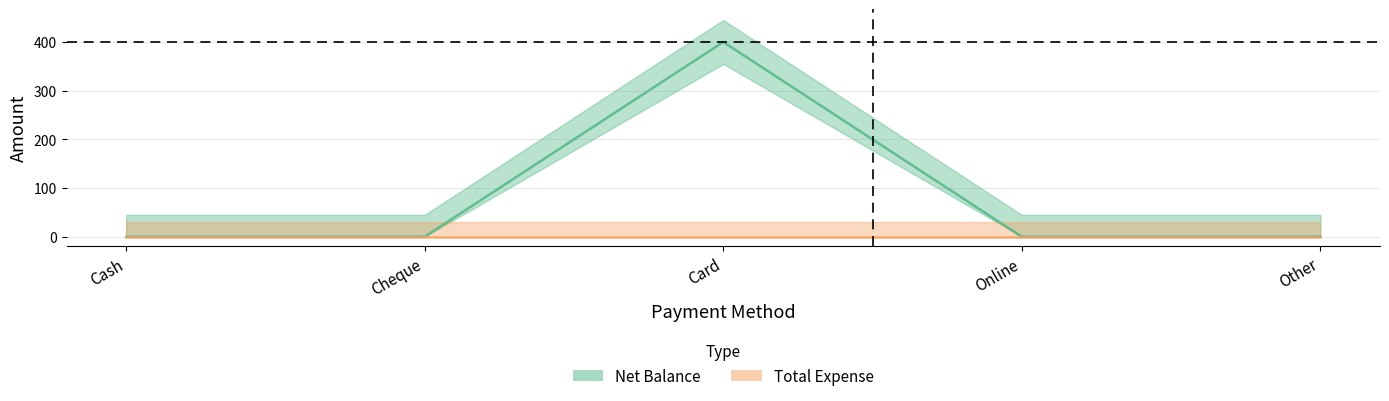

Which category has the lowest value across all series?

Cash